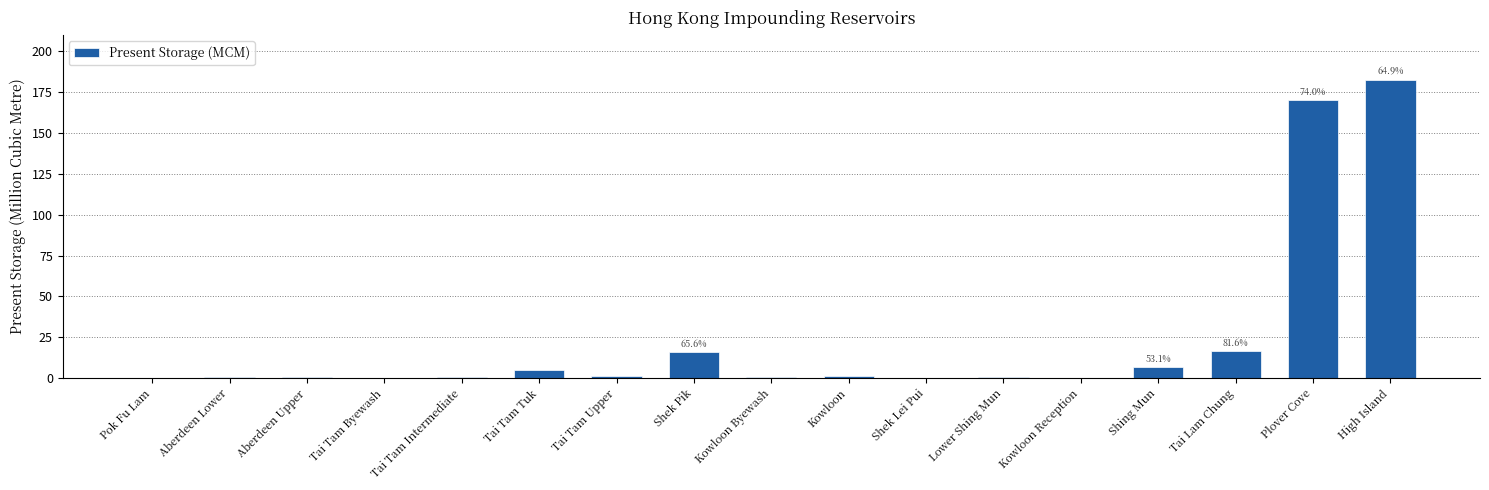

What is the maximum value shown in the chart?

182.5